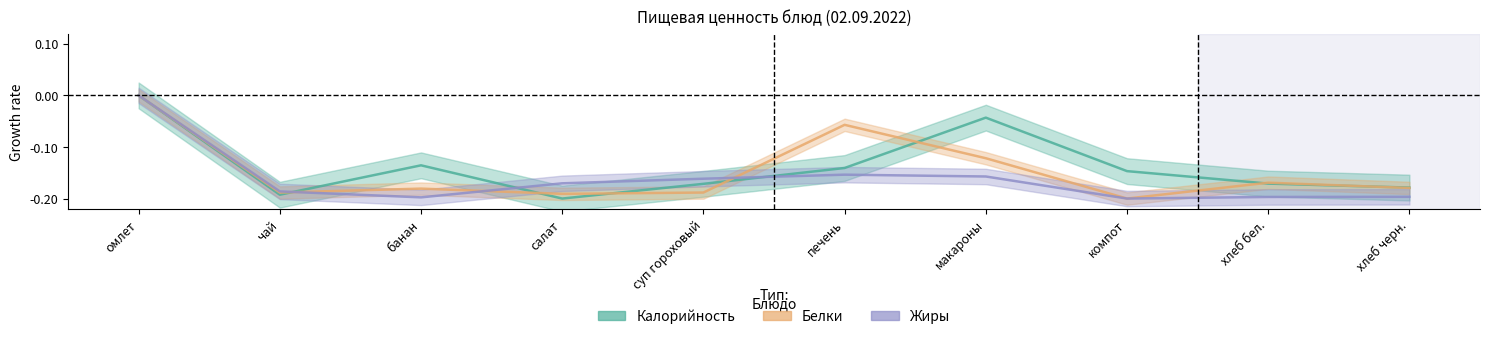

How many values in Белки are below zero?

9